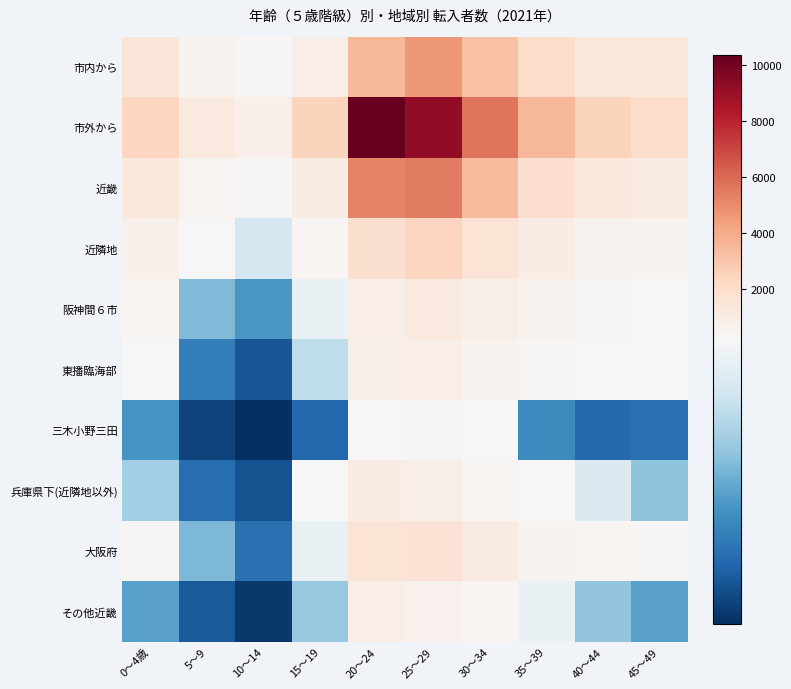

Reading right to left, list all the values displayed in this chart.

市内から: 45～49=1342	40～44=1378	35～39=2055	30～34=3198	25～29=4650	20～24=3584	15～19=914	10～14=346	5～9=594	0～4歳=1459
市外から: 45～49=2102	40～44=2501	35～39=3613	30～34=5654	25～29=9256	20～24=10370	15～19=2434	10～14=706	5～9=1165	0～4歳=2387
近畿: 45～49=1089	40～44=1304	35～39=1945	30～34=3405	25～29=5491	20～24=5269	15～19=963	10～14=324	5～9=492	0～4歳=1277
近隣地: 45～49=560	40～44=599	35～39=956	30～34=1585	25～29=2412	20～24=1811	15～19=417	10～14=176	5～9=246	0～4歳=709
阪神間６市: 45～49=283	40～44=329	35～39=530	30～34=830	25～29=1178	20～24=859	15～19=194	10～14=101	5～9=126	0～4歳=390
東播臨海部: 45～49=207	40～44=206	35～39=335	30～34=537	25～29=904	20～24=694	15～19=160	10～14=51	5～9=82	0～4歳=220
三木小野三田: 45～49=70	40～44=64	35～39=91	30～34=218	25～29=330	20～24=258	15～19=63	10～14=24	5～9=38	0～4歳=99
兵庫県下(近隣地以外): 45～49=133	40～44=181	35～39=227	30～34=391	25～29=805	20～24=991	15～19=215	10～14=47	5～9=68	0～4歳=145
大阪府: 45～49=289	40～44=389	35～39=567	30～34=1047	25～29=1662	20～24=1570	15～19=193	10～14=70	5～9=125	0～4歳=316
その他近畿: 45～49=107	40～44=135	35～39=195	30～34=382	25～29=612	20～24=897	15～19=138	10～14=31	5～9=53	0～4歳=107